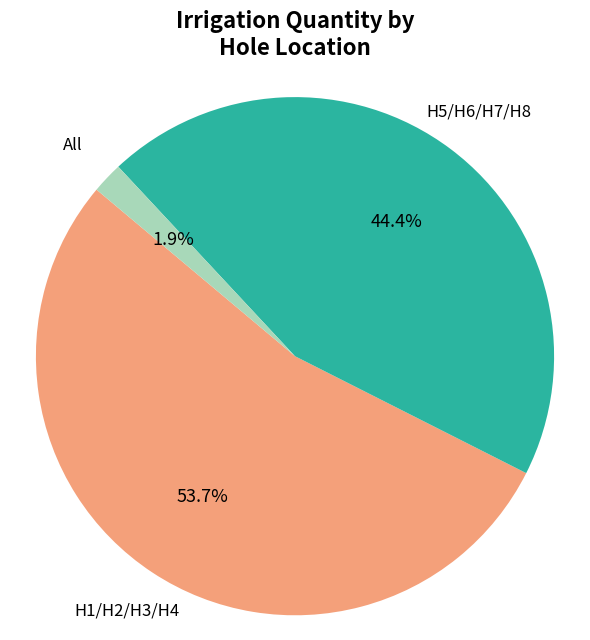

Is there a majority slice in this chart?

Yes